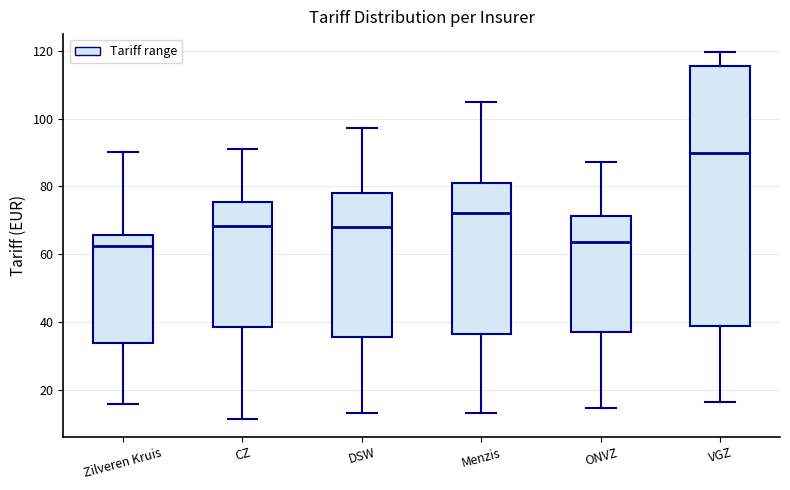

Reading left to right, read every box against the y-axis: the position of its median line, the range the box covers, and the ends of its whiskers. The values are not printed on the chart, so give them approximately, as read against the axis.

Zilveren Kruis: median 62, box 34 to 66, whiskers 16 to 90
CZ: median 68, box 38 to 76, whiskers 12 to 92
DSW: median 68, box 36 to 78, whiskers 14 to 98
Menzis: median 72, box 36 to 82, whiskers 14 to 106
ONVZ: median 64, box 38 to 72, whiskers 14 to 88
VGZ: median 90, box 38 to 116, whiskers 16 to 120